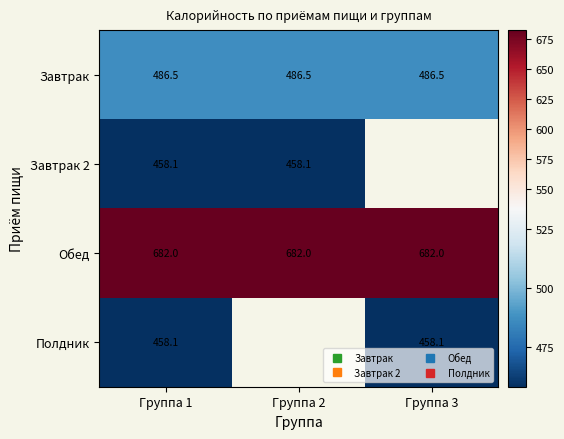

At which category is the sum across all series the highest?

Группа 1